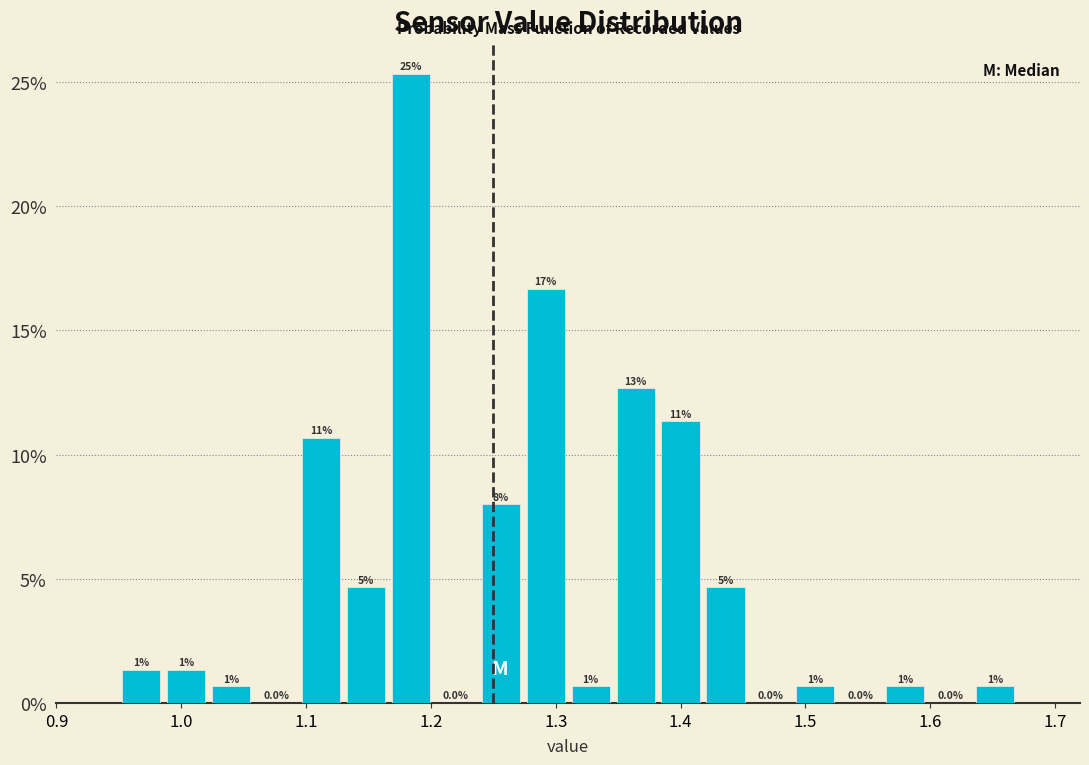

Read against the x-axis, roughly where is the centre of the tallest bar?

1.18